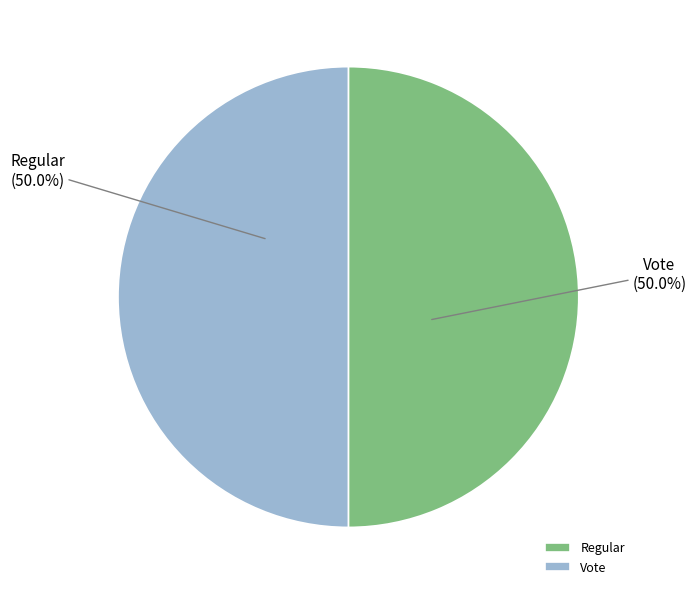

To the nearest percent, what is the combined percentage of Vote and Regular?

100%